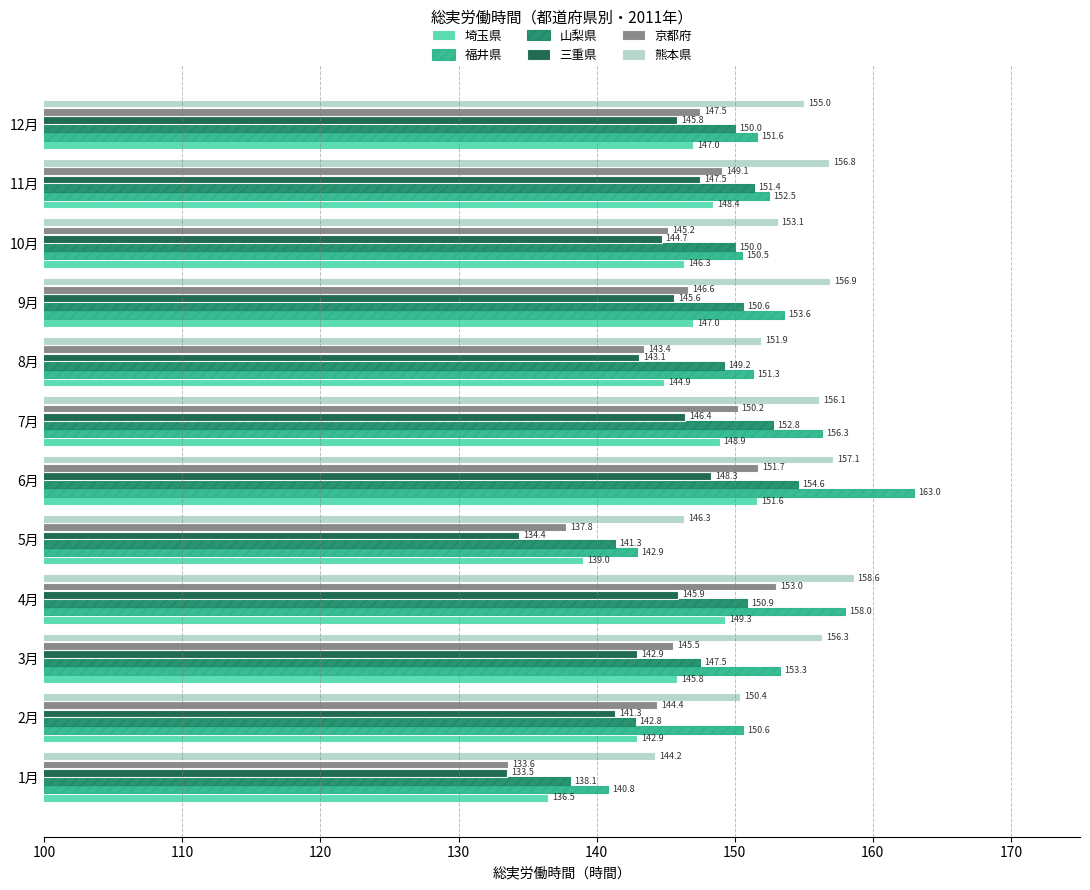

List the series in order of their peak value, highest first.

福井県, 熊本県, 山梨県, 京都府, 埼玉県, 三重県